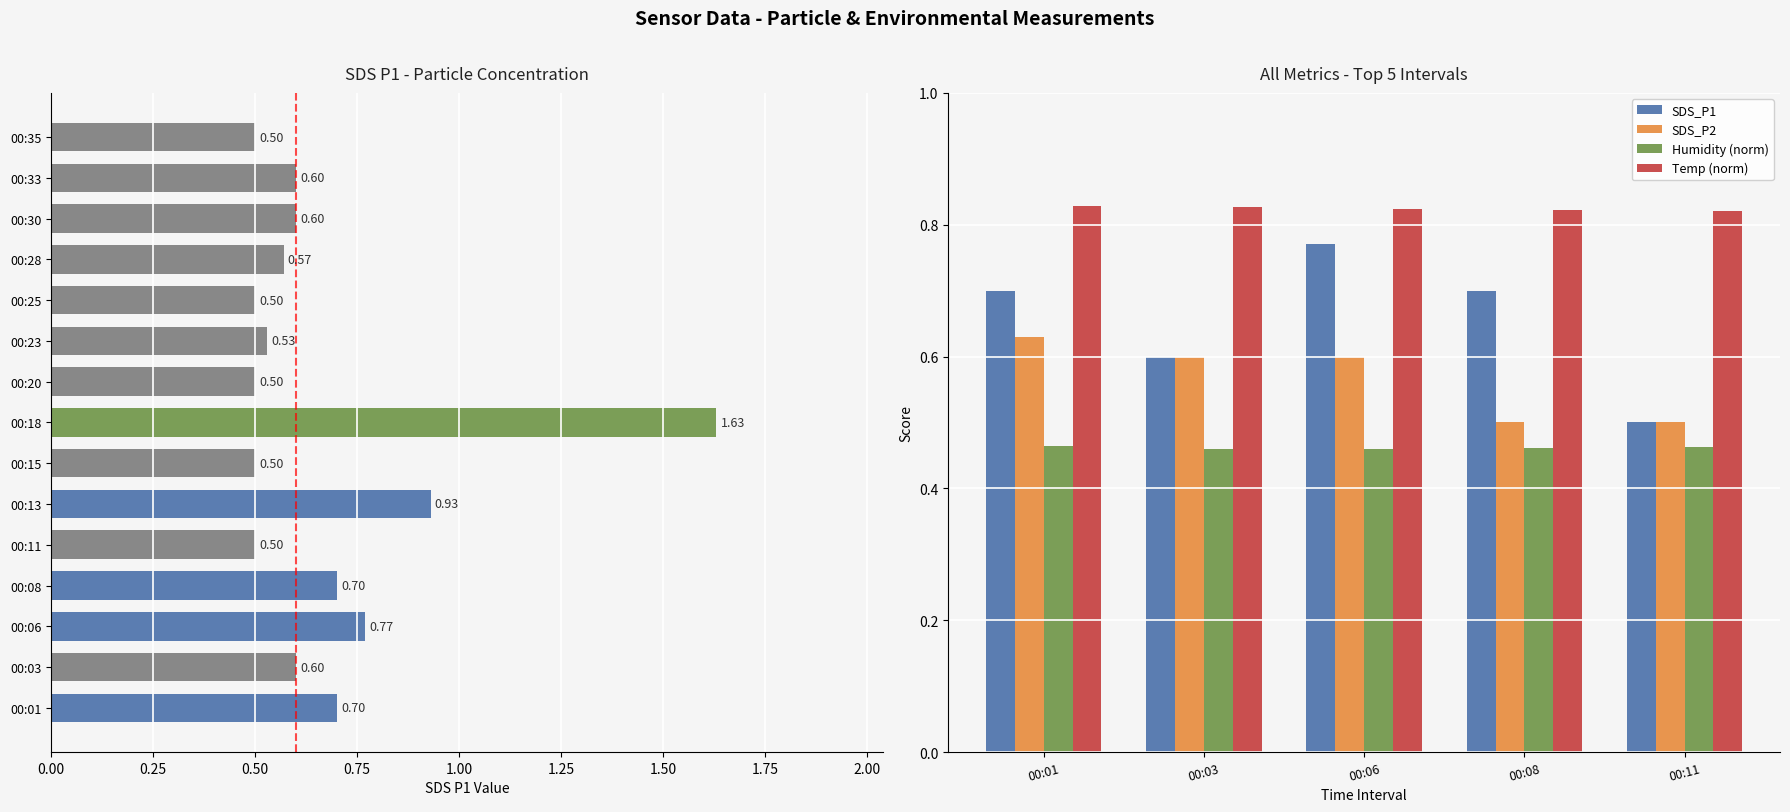

Between 00:01 and 00:03, which series saw the biggest shift?

SDS_P1